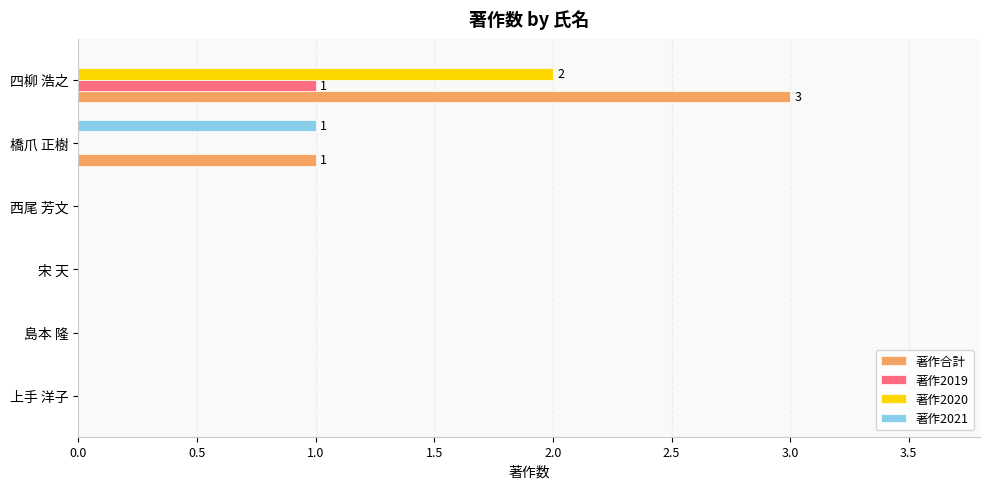

Which series has the largest total across all categories?

著作合計